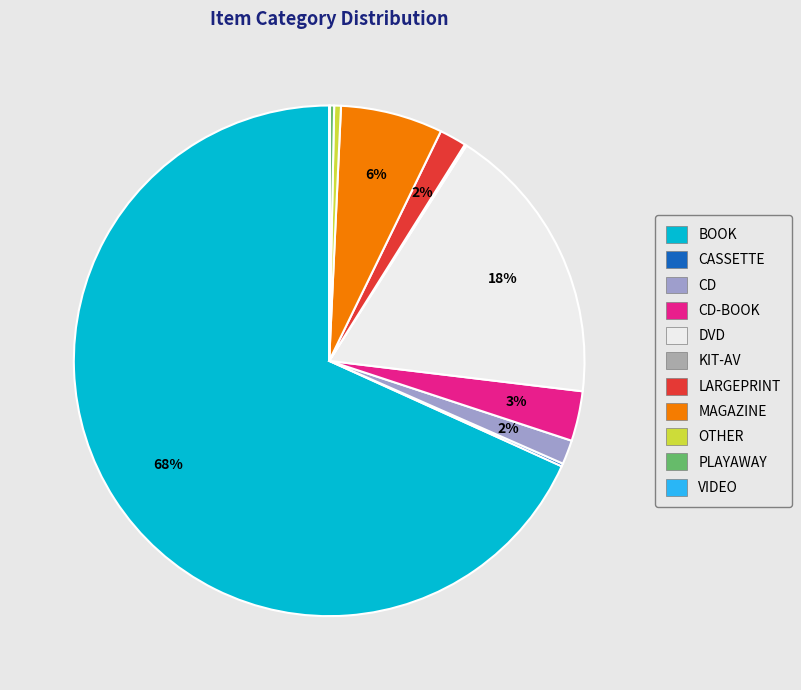

To the nearest percent, what is the average slice percentage?

9%